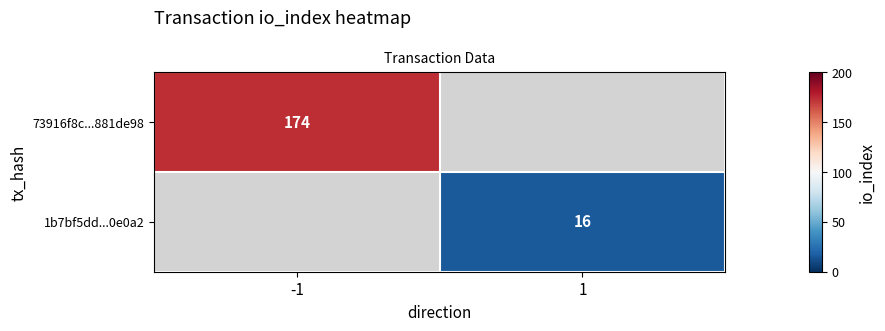

Rank the categories by row_0 value from lowest to highest.

-1, 1